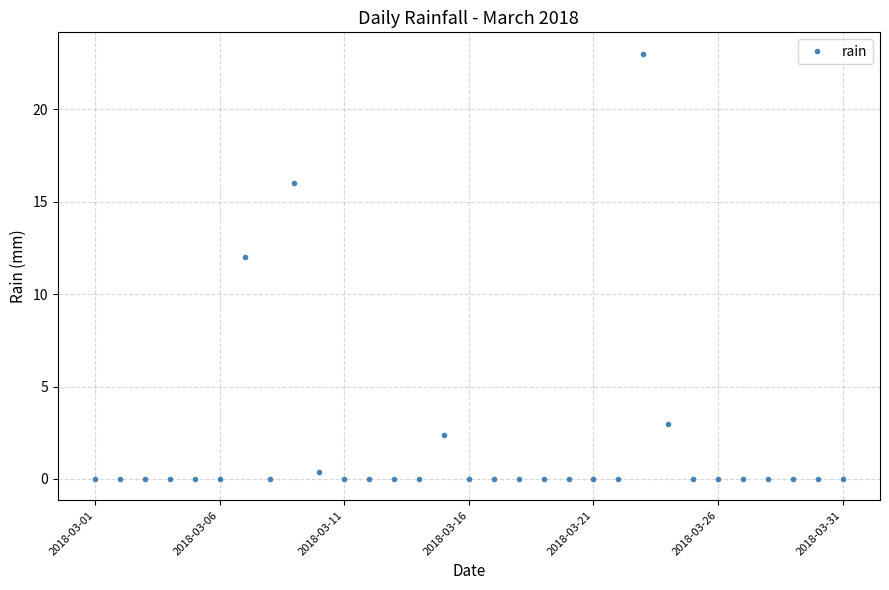

What is the sum of all values?

56.8